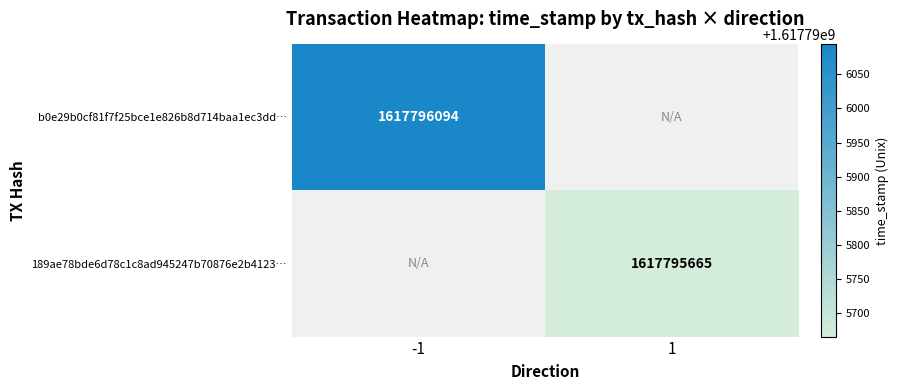

Is the value of 189ae78bde6d78c1c8ad945247b70876e2b4123… at 1 greater than the value of b0e29b0cf81f7f25bce1e826b8d714baa1ec3dd… at -1?

No